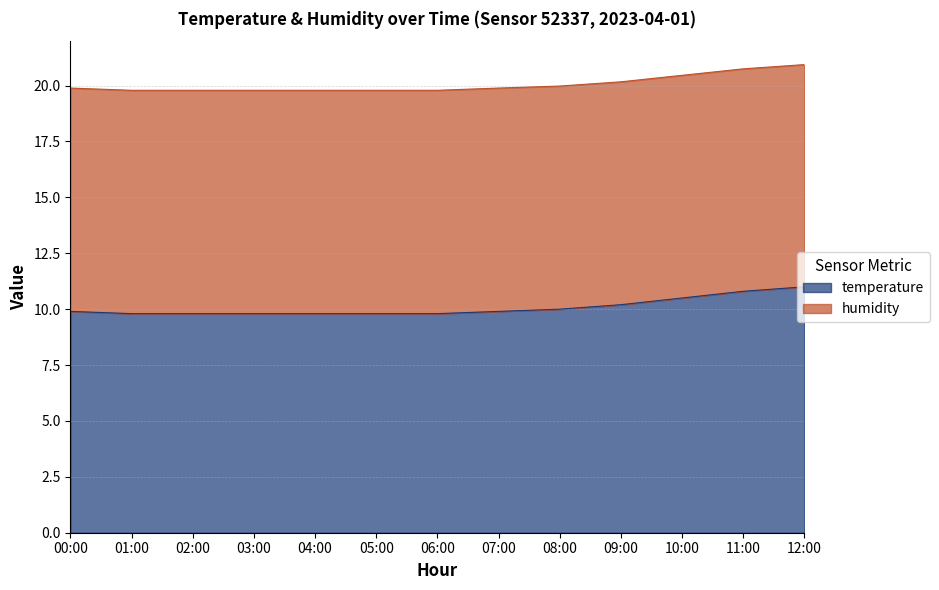

The value of temperature at 05:00 is 9.8. True or false?

True